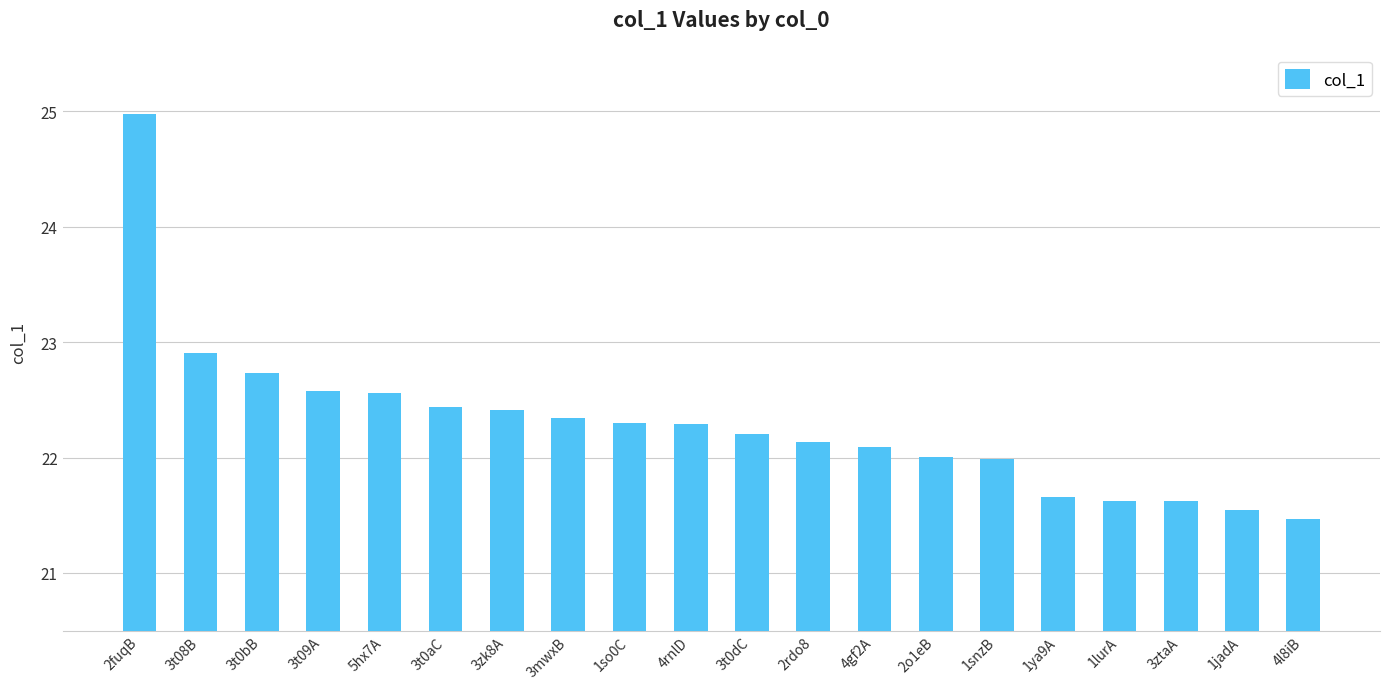

What value does the data have at 2fuqB?

25.0